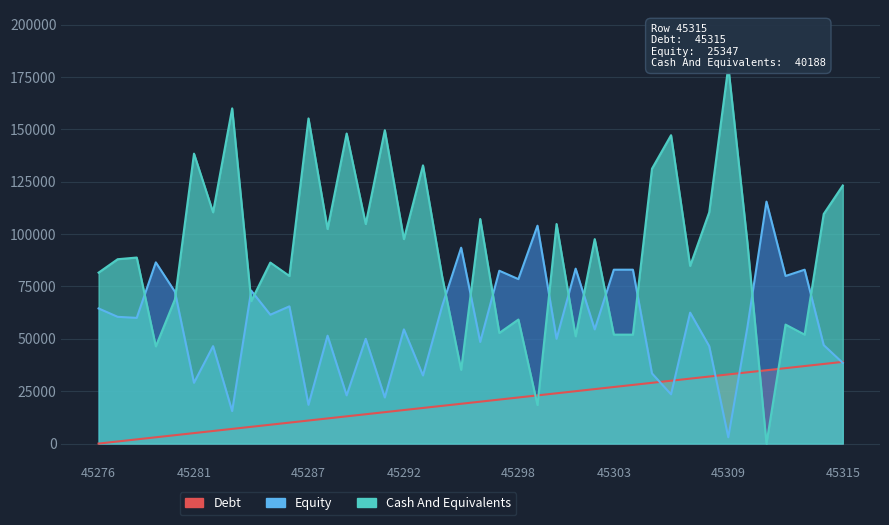

Which series has the largest total across all categories?

Cash And Equivalents